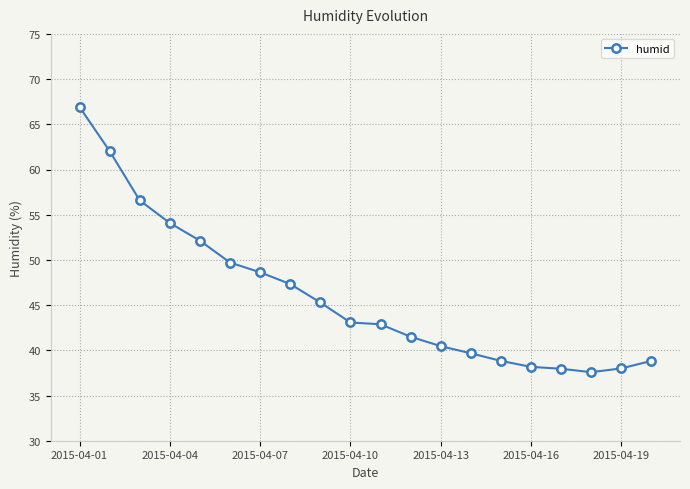

What is the value of the 18th point from the left?

37.6